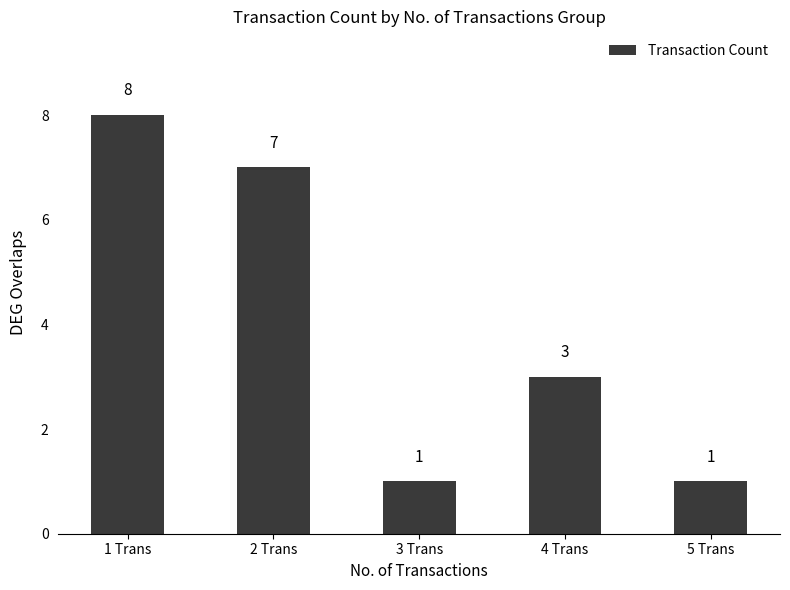

Which label corresponds to the largest value in the chart?

1 Trans